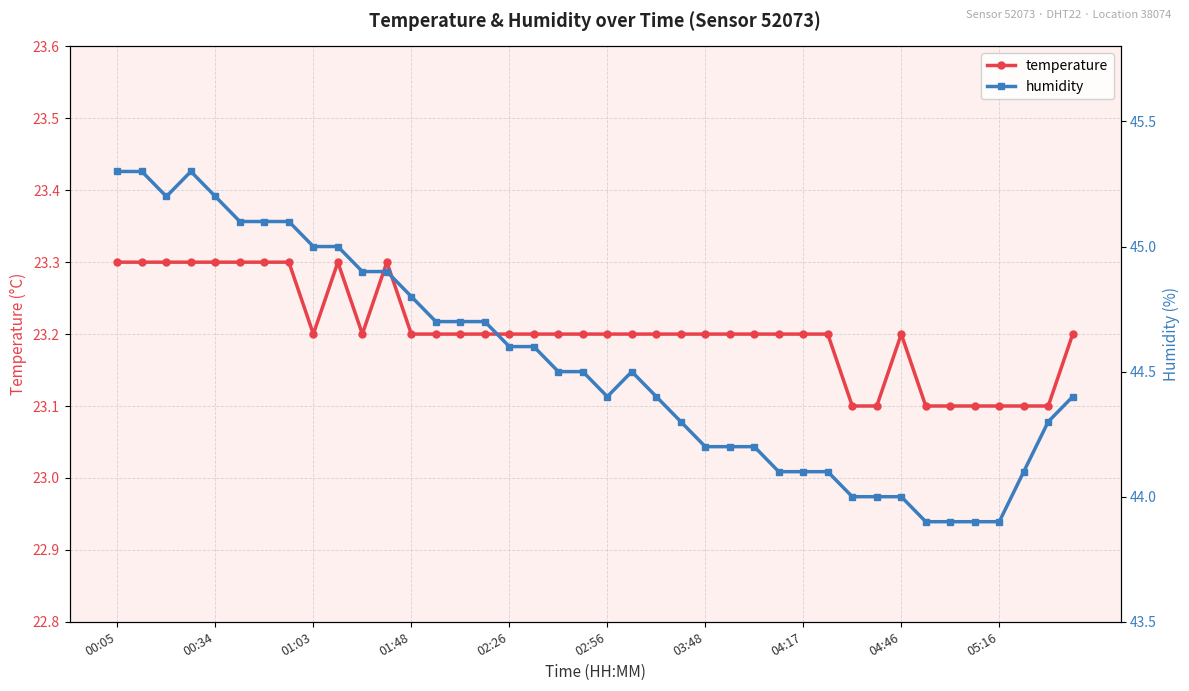

Count the number of categories in the chart.

40